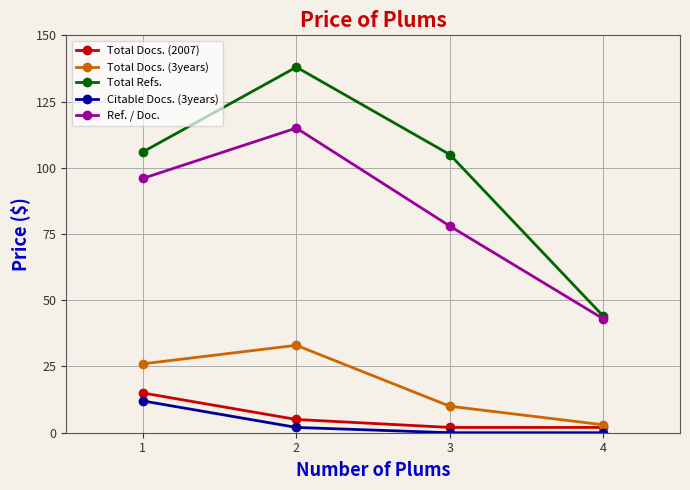

What is the difference between the highest and lowest values at 4?

44